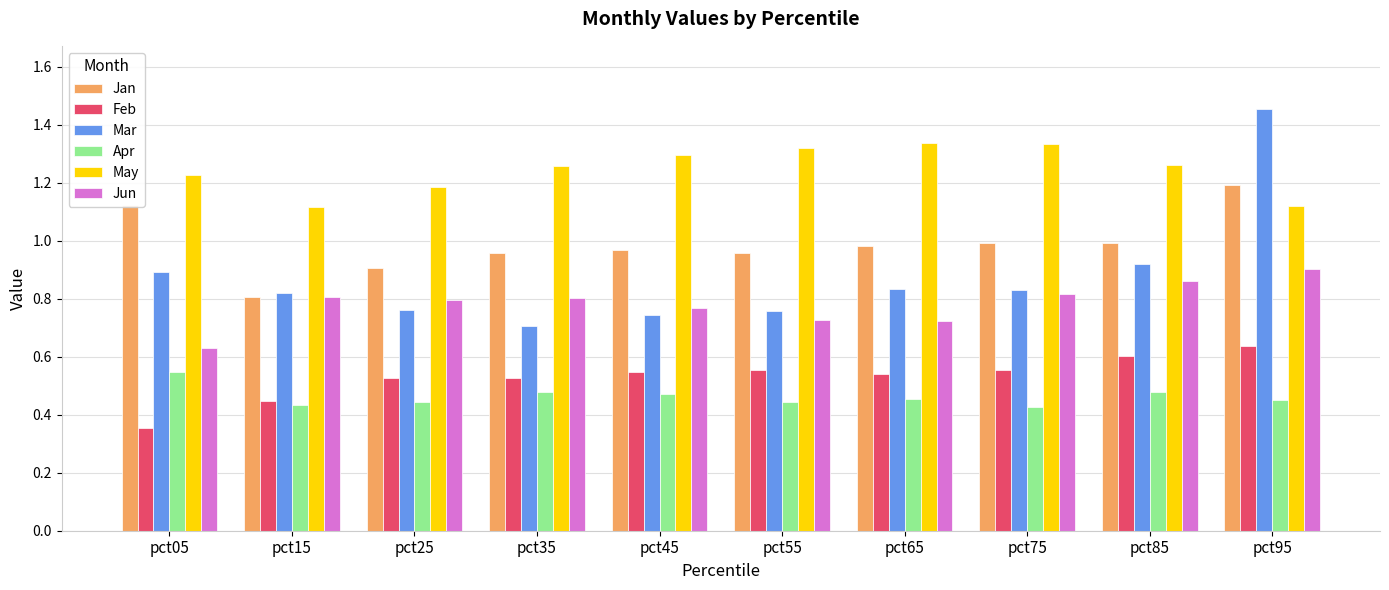

What is the sum of the Mar values at pct65 and pct75?

1.7